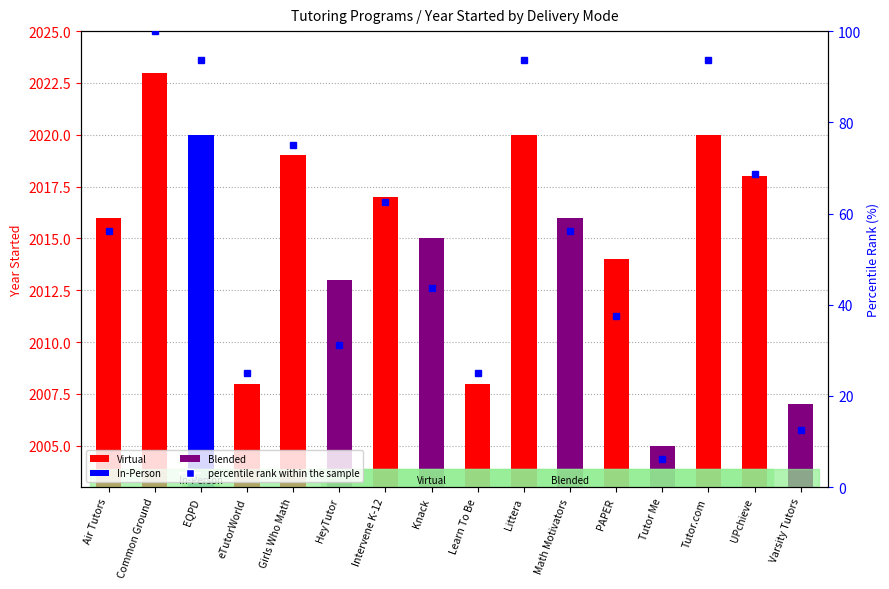

Rank the categories by value from highest to lowest.

Common Ground, EQPD, Littera, Tutor.com, Girls Who Math, UPchieve, Intervene K-12, Air Tutors, Math Motivators, Knack, PAPER, HeyTutor, eTutorWorld, Learn To Be, Varsity Tutors, Tutor Me